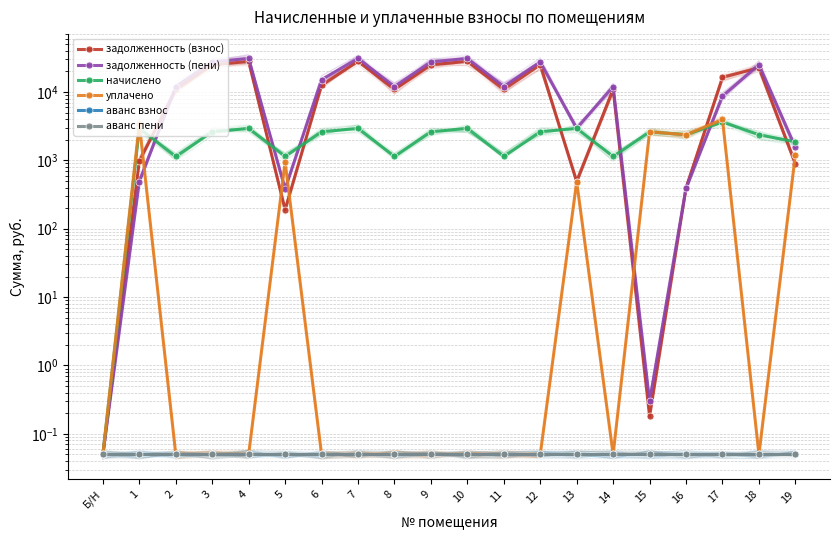

Reading right to left, transcribe all the data shown in this chart.

задолженность (взнос): 19=898.3	18=22608.9	17=16330.5	16=394.6	15=0.2	14=10882.2	13=489.2	12=24980.2	11=10882.2	10=28033.7	9=24980.2	8=10882.2	7=28033.7	6=12558.2	5=189.7	4=28033.7	3=24980.2	2=10882.2	1=978.5	Б/Н=0.1
задолженность (пени): 19=1549.7	18=24976.7	17=8733.3	16=394.4	15=0.3	14=12021.9	13=2936.2	12=27596.3	11=12021.9	10=30969.6	9=27596.3	8=12021.9	7=30969.6	6=15174.3	5=380.4	4=30969.6	3=27596.3	2=12021.9	1=489.4	Б/Н=0.1
начислено: 19=1864.4	18=2367.8	17=3637.2	16=2367.8	15=2616.2	14=1139.8	13=2936.0	12=2616.2	11=1139.8	10=2936.0	9=2616.2	8=1139.8	7=2936.0	6=2616.2	5=1139.8	4=2936.0	3=2616.2	2=1139.8	1=2936.0	Б/Н=0.1
уплачено: 19=1213.0	18=0.1	17=3960.1	16=2368.1	15=2616.1	14=0.1	13=489.1	12=0.1	11=0.1	10=0.1	9=0.1	8=0.1	7=0.1	6=0.1	5=949.0	4=0.1	3=0.1	2=0.1	1=3425.1	Б/Н=0.1
аванс взнос: 19=0.1	18=0.1	17=0.1	16=0.1	15=0.1	14=0.1	13=0.1	12=0.1	11=0.1	10=0.1	9=0.1	8=0.1	7=0.1	6=0.1	5=0.1	4=0.1	3=0.1	2=0.1	1=0.1	Б/Н=0.1
аванс пени: 19=0.1	18=0.1	17=0.1	16=0.1	15=0.1	14=0.1	13=0.1	12=0.1	11=0.1	10=0.1	9=0.1	8=0.1	7=0.1	6=0.1	5=0.1	4=0.1	3=0.1	2=0.1	1=0.1	Б/Н=0.1